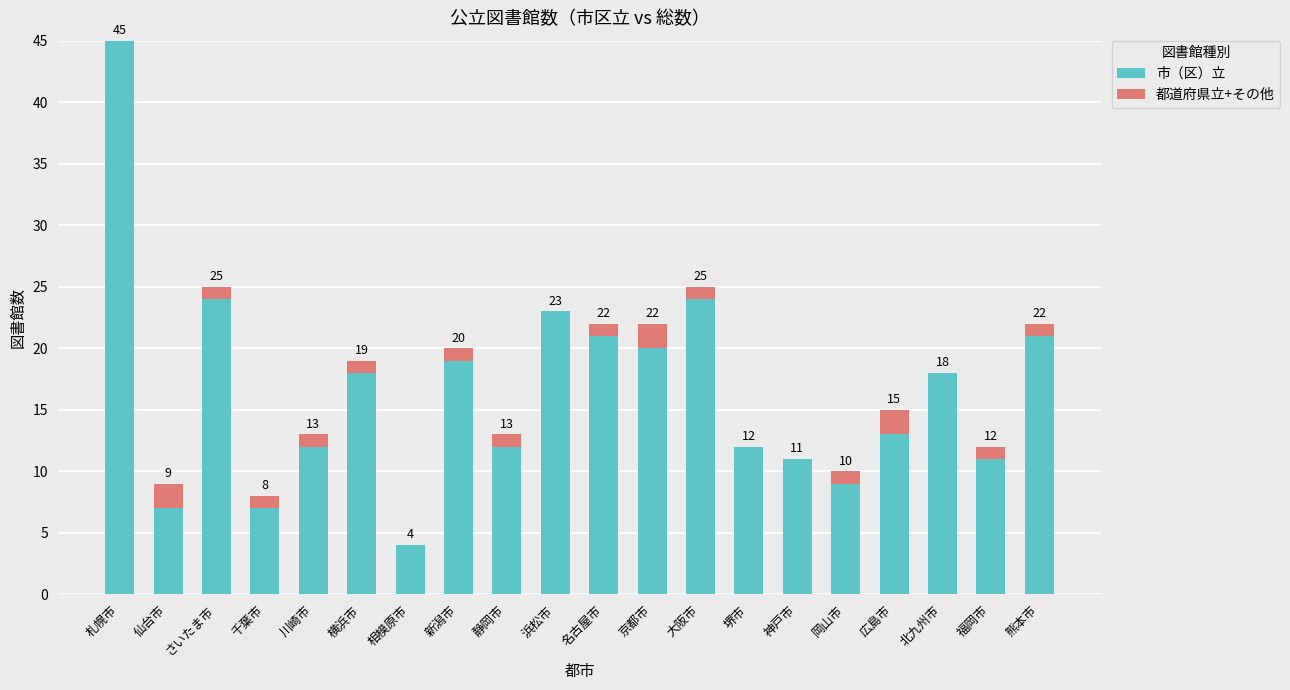

The value of 市（区）立 at 北九州市 is 18. True or false?

True